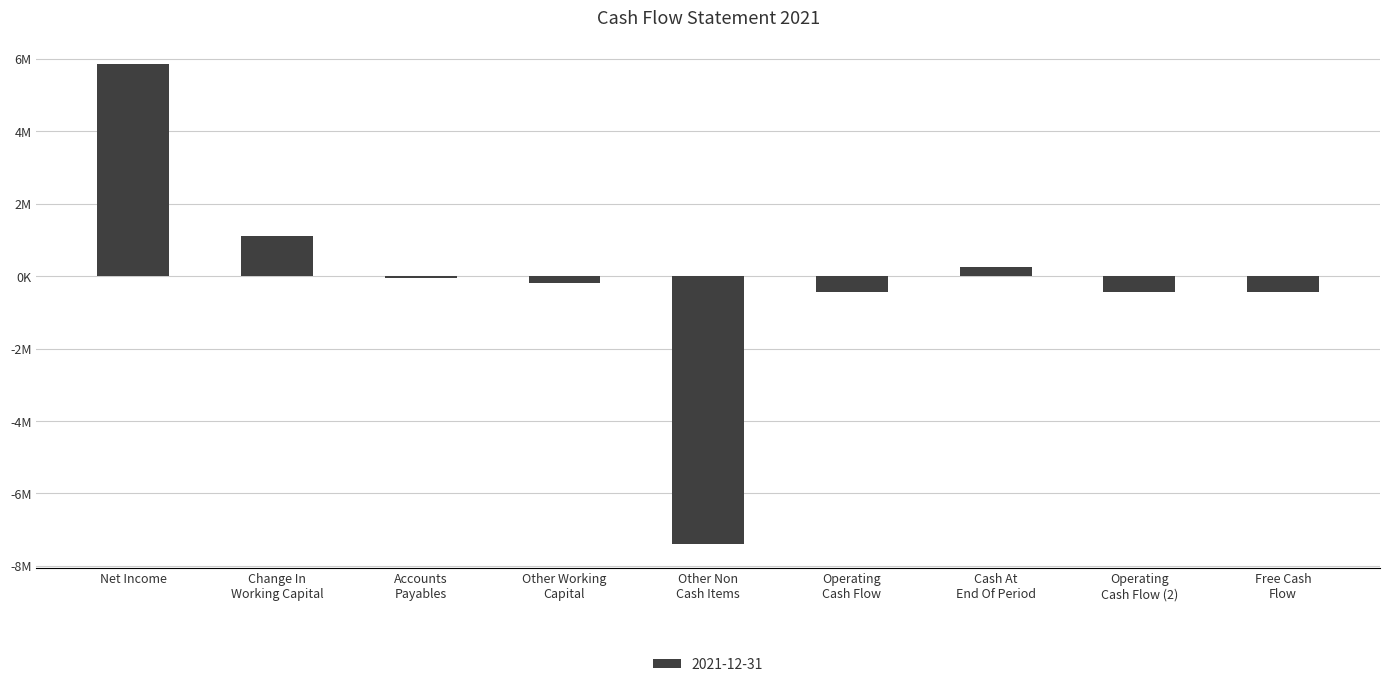

Which category has the lowest value across all series?

Other Non
Cash Items